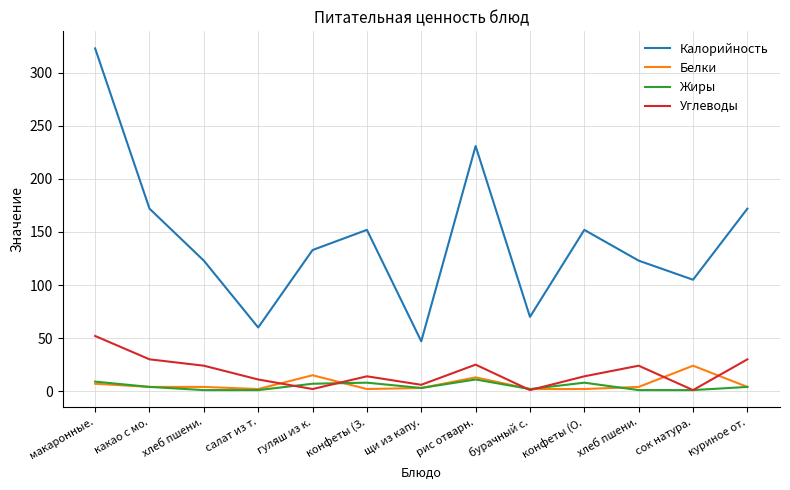

What value does the Белки series have at гуляш из к.?

15